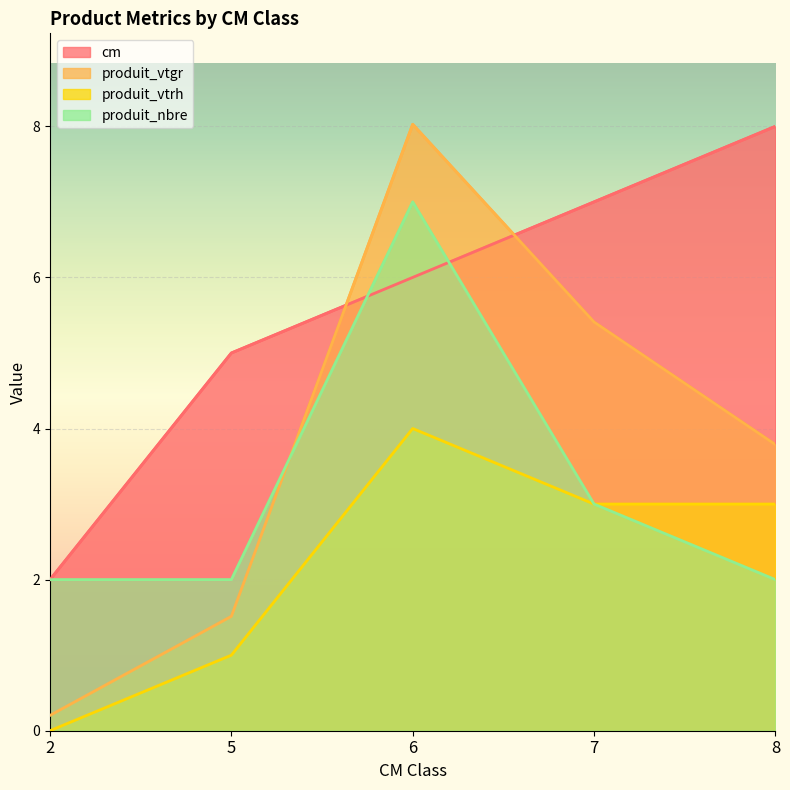

After their last crossing, which series has the higher values: cm or produit_nbre?

cm